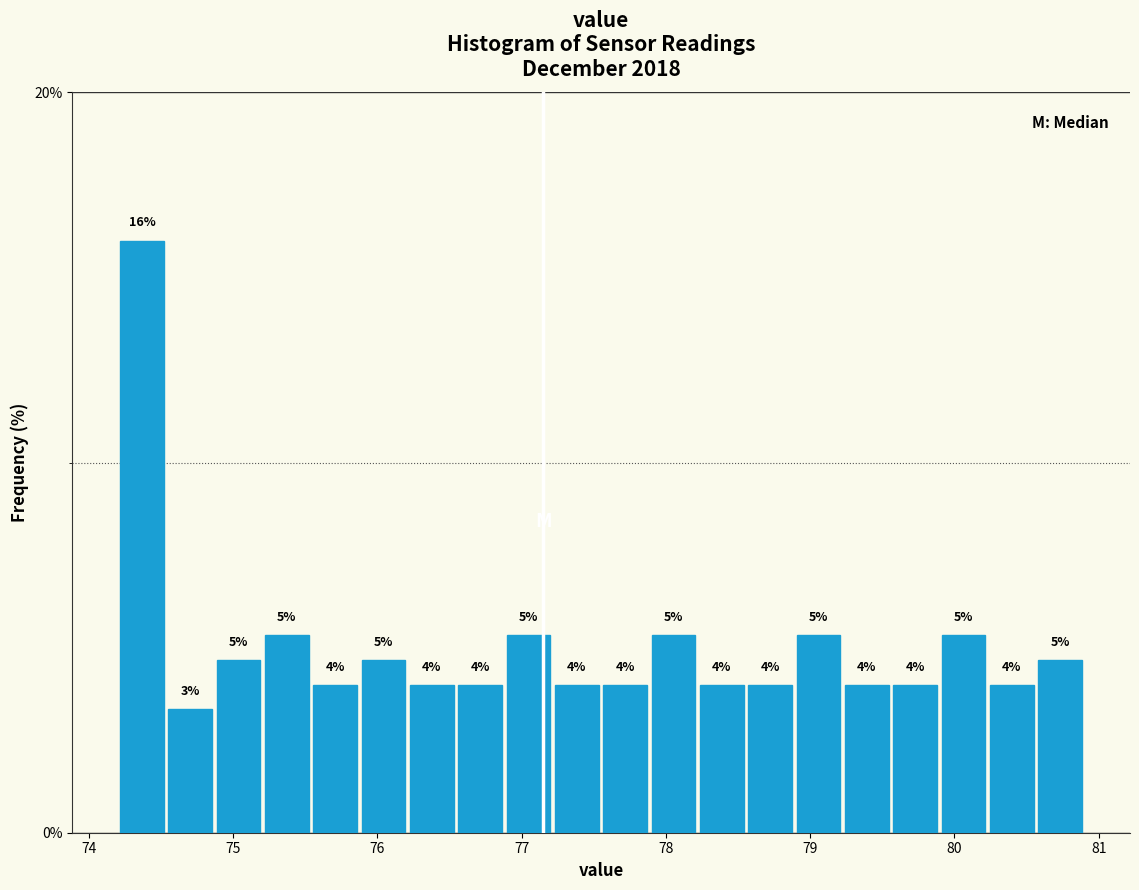

Around what value on the x-axis is the tallest bar? Give the approximate position of its centre, as read against the axis.

74.4